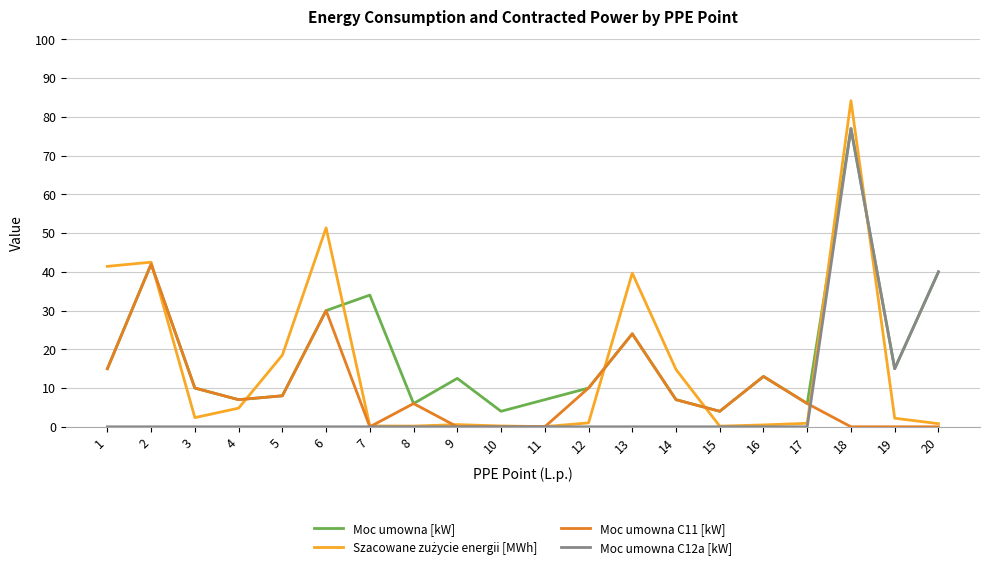

How many categories are shown in the chart?

20